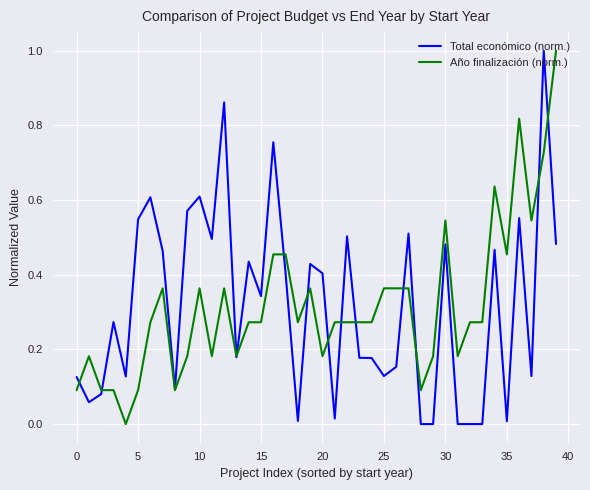

What is the maximum value for Total económico (norm.)?

1.0